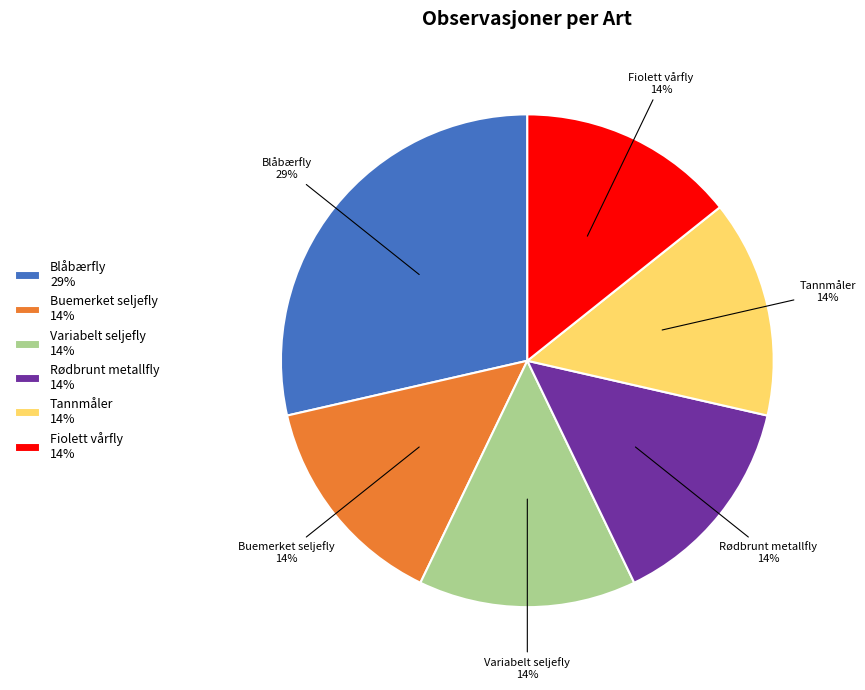

Combined, do Variabelt seljefly 14% and Fiolett vårfly 14% account for over 50%?

No